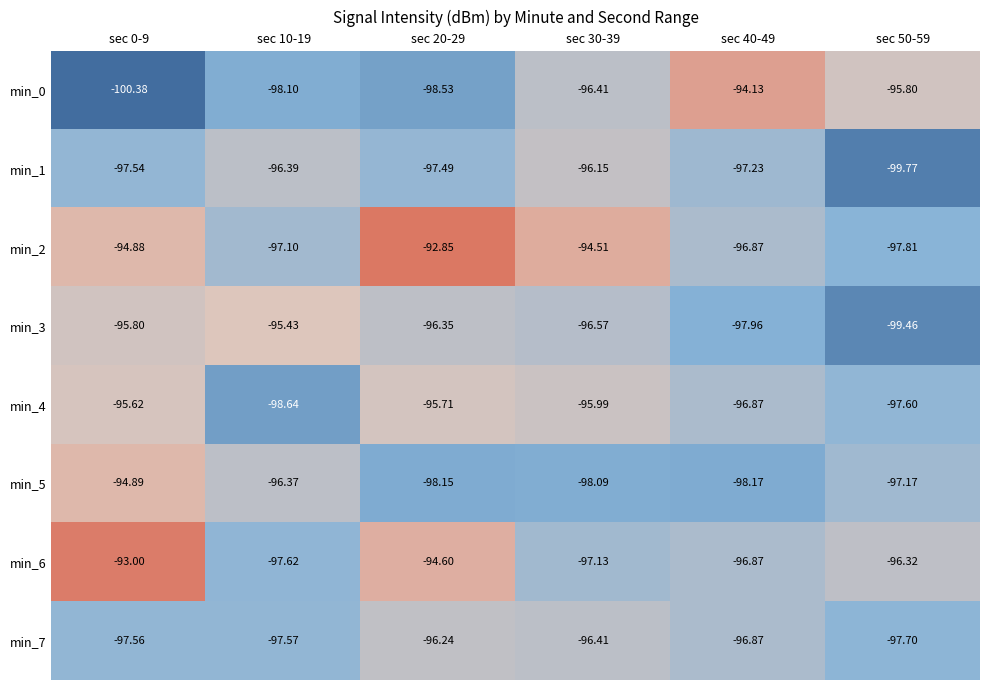

Is the value of min_2 at sec 30-39 greater than the value of min_6 at sec 40-49?

Yes